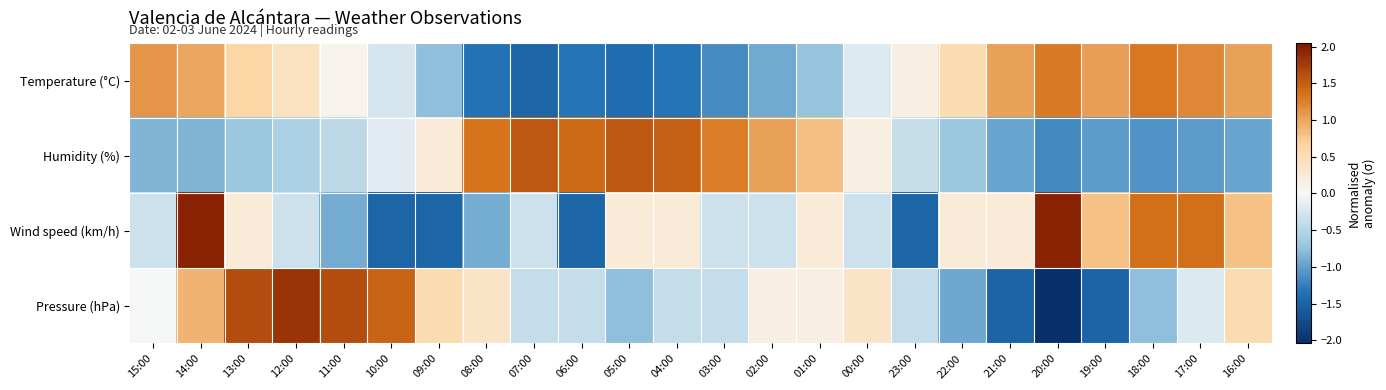

At 01:00, list the series in order from largest to smallest.

Humidity (%), Wind speed (km/h), Pressure (hPa), Temperature (°C)